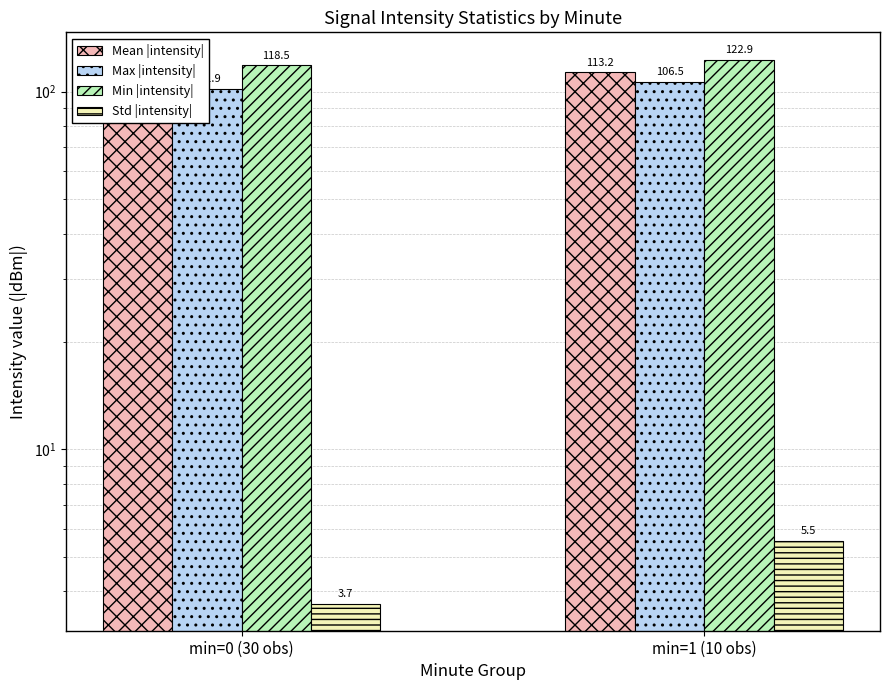

At how many categories does at least one series exceed 120?

1